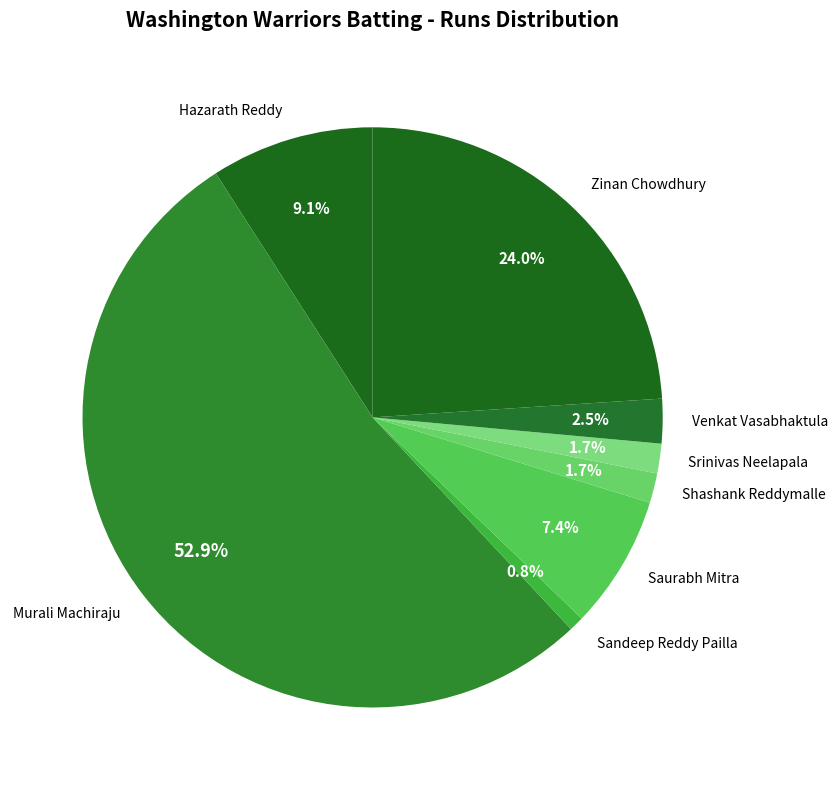

What is the smallest slice in the pie chart?

Sandeep Reddy Pailla